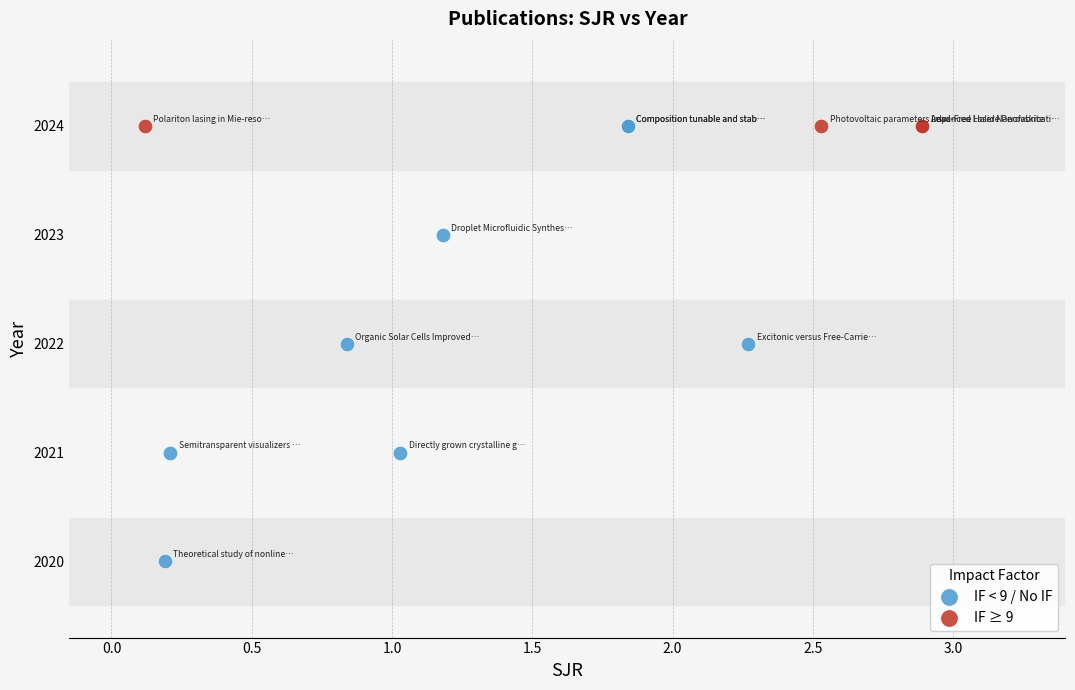

Which series contains the lowest Y value?

IF < 9 / No IF